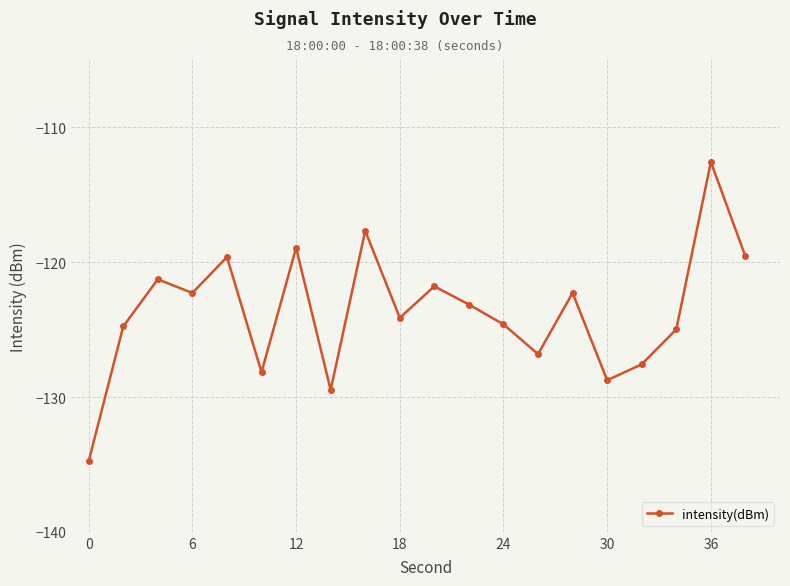

How many data points does each series have?

20